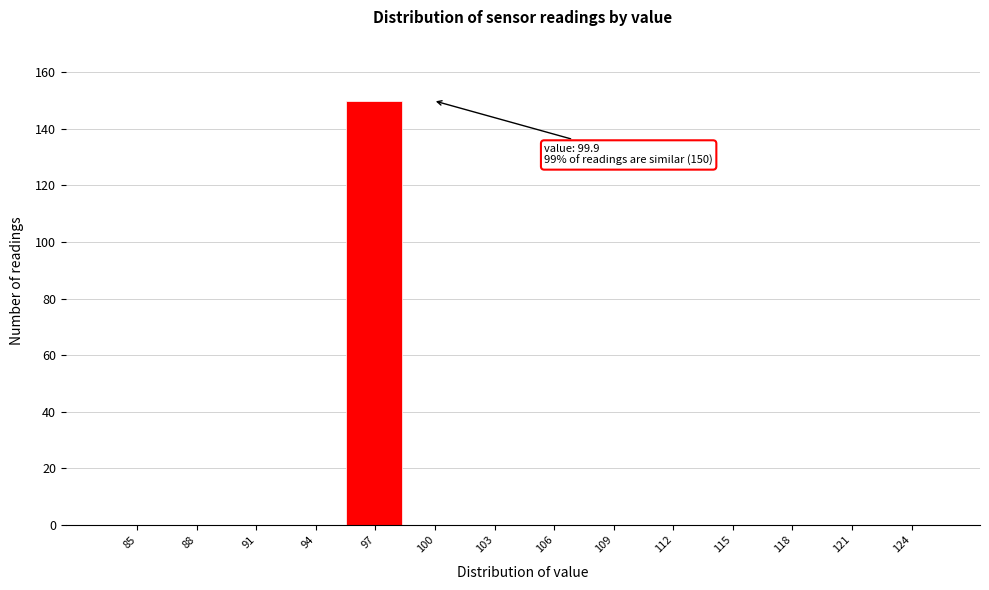

Reading left to right, transcribe all the data shown in this chart.

85=0	88=0	91=0	94=0	97=150	100=0	103=0	106=0	109=0	112=0	115=0	118=0	121=0	124=0